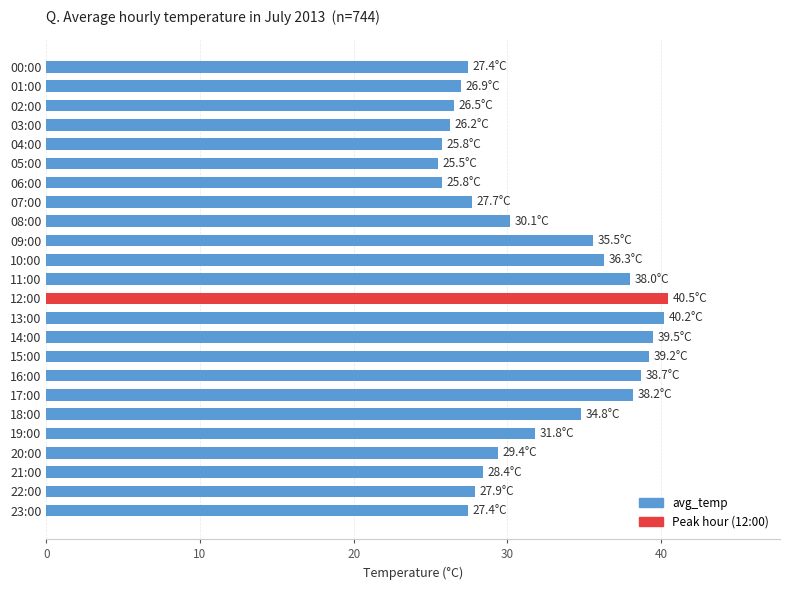

What is the average value?

32.0